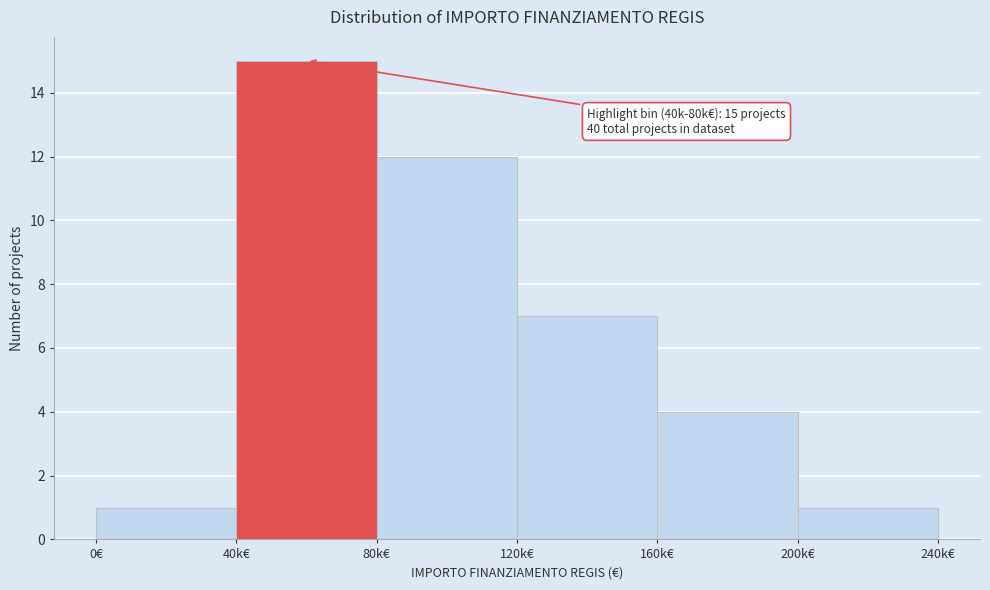

Reading right to left, extract all data points from this chart.

1	4	7	12	15	1